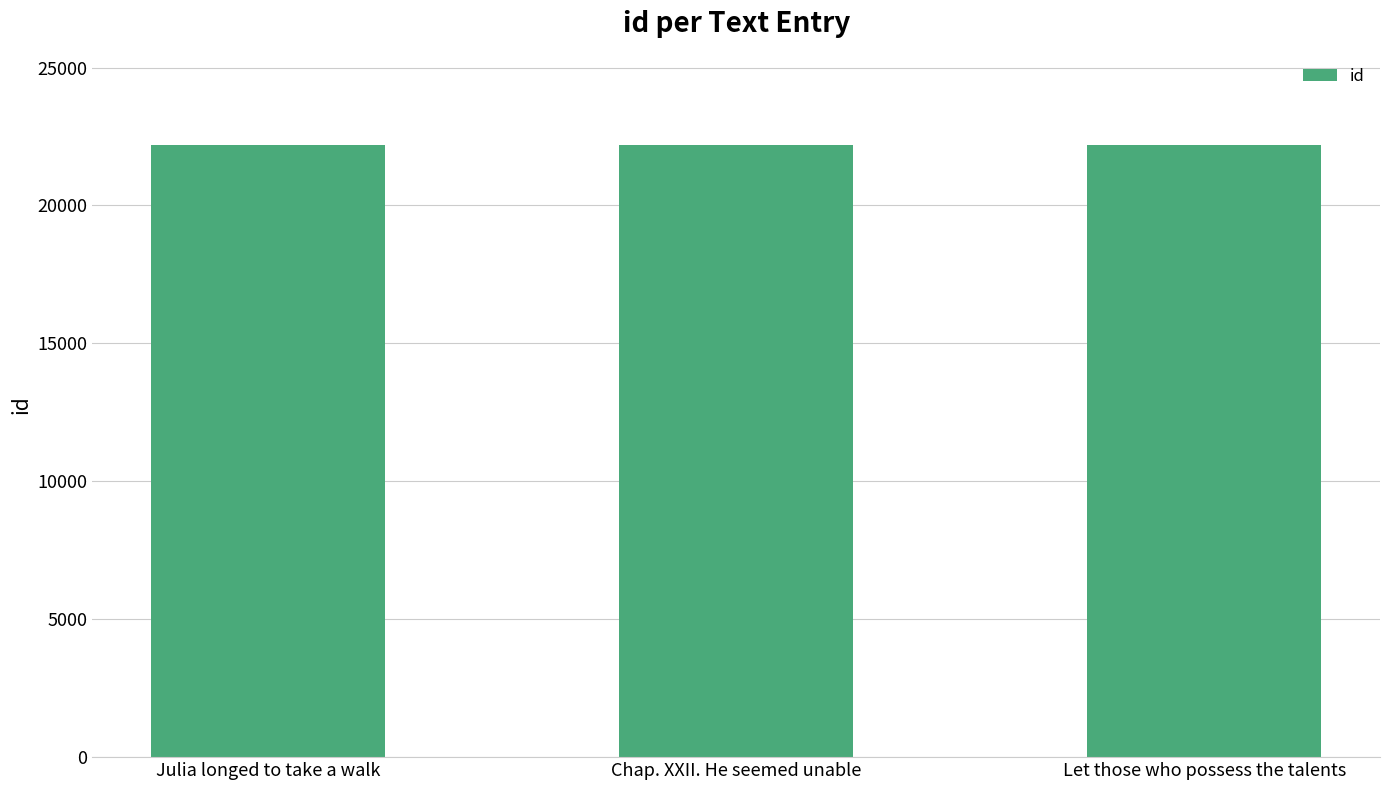

What is the ratio of the value at Chap. XXII. He seemed unable to the value at Let those who possess the talents?

1.0